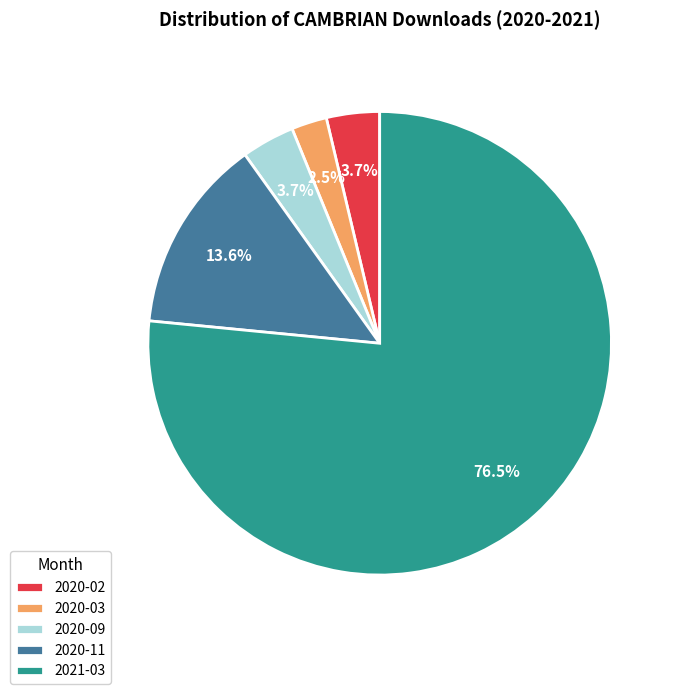

To the nearest percent, what is the difference between the largest and smallest slice percentages?

74%